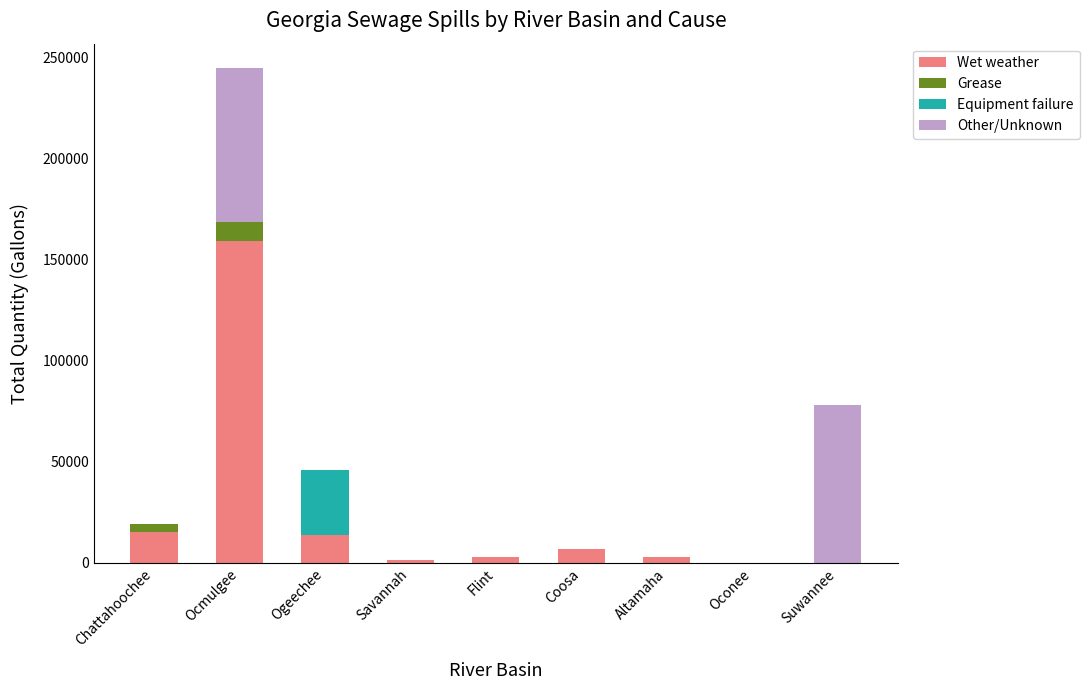

What is the highest value of the Wet weather series?

159200